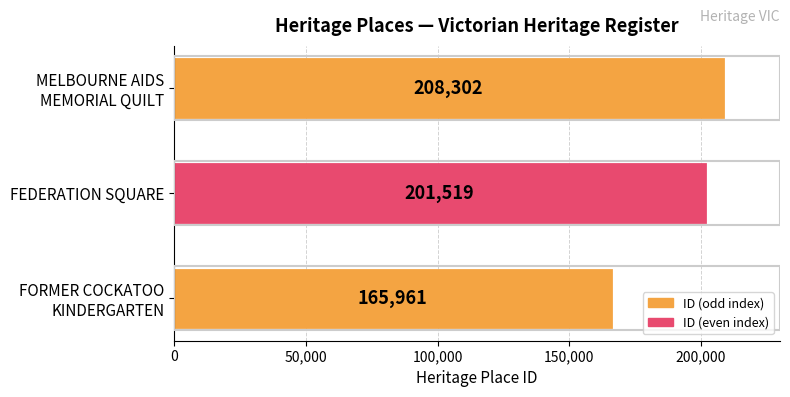

List the labels in order of value, largest first.

MELBOURNE AIDS
MEMORIAL QUILT, FEDERATION SQUARE, FORMER COCKATOO
KINDERGARTEN